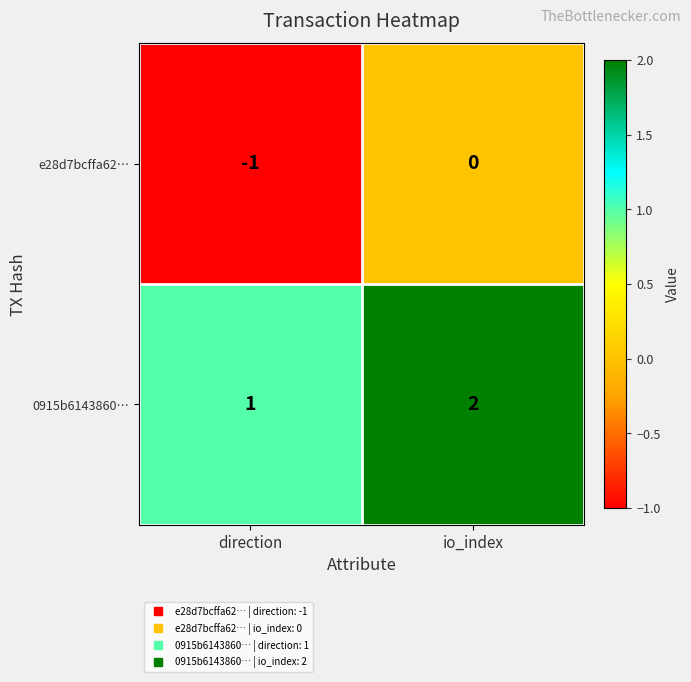

What is the sum of the 0915b6143860… values at io_index and direction?

3